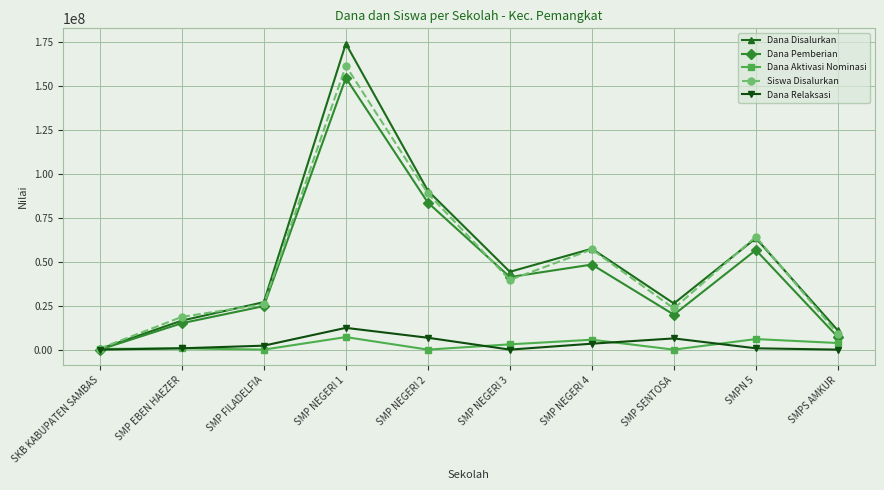

Which category has the highest value in the Siswa Disalurkan series?

SMP NEGERI 1